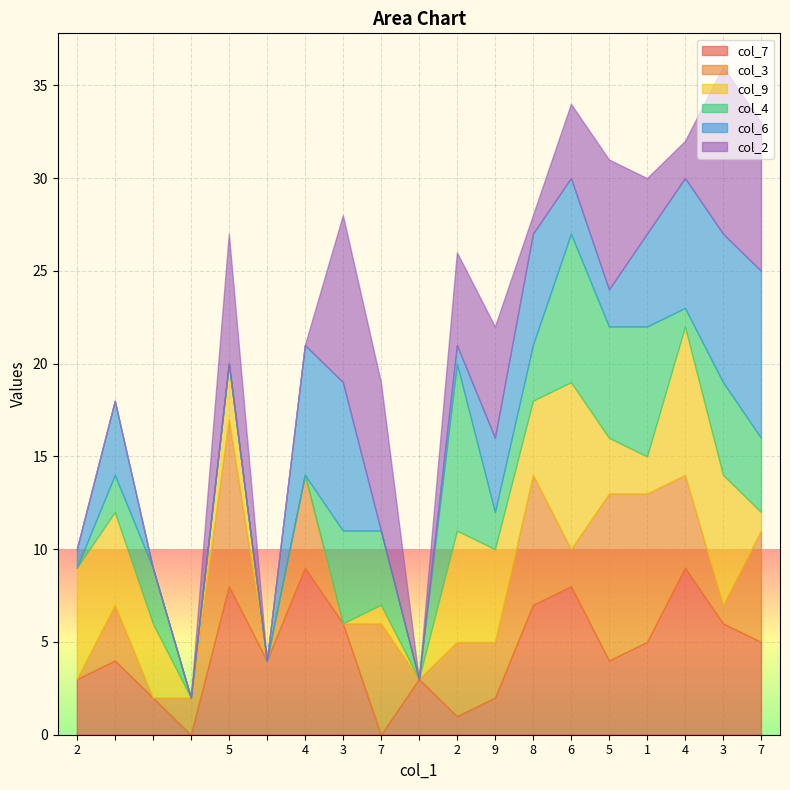

True or false: col_3 and col_6 cross at least once.

True